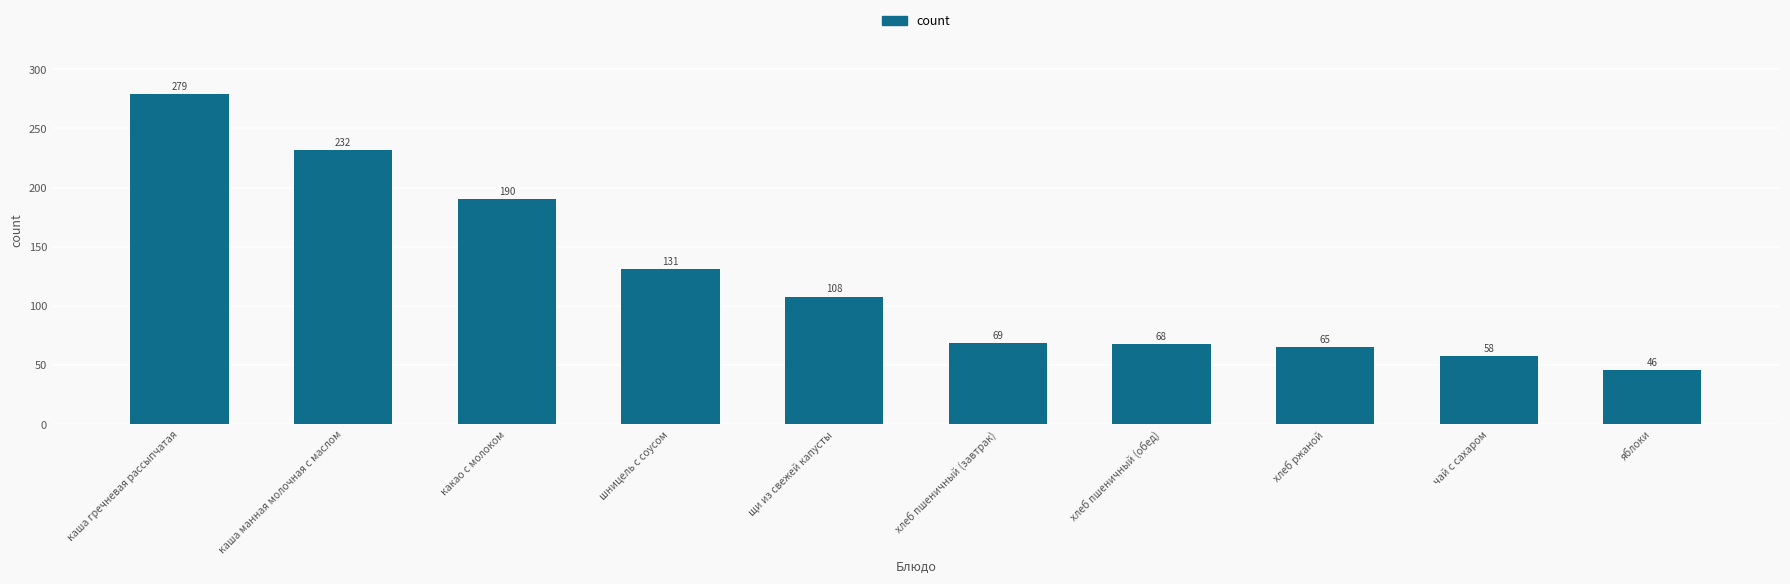

List the labels in order of value, largest first.

каша гречневая рассыпчатая, каша манная молочная с маслом, какао с молоком, шницель с соусом, щи из свежей капусты, хлеб пшеничный (завтрак), хлеб пшеничный (обед), хлеб ржаной, чай с сахаром, яблоки